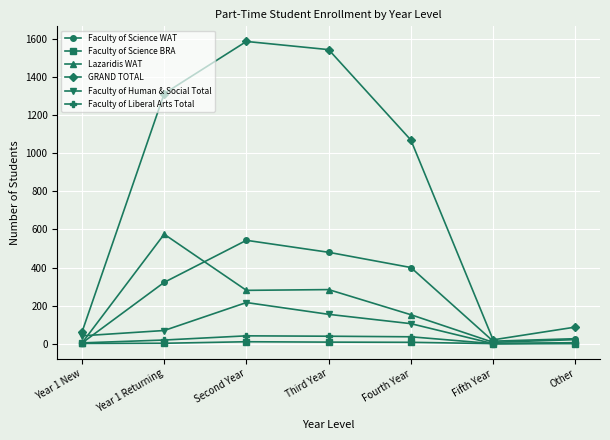

What position from the left is Year 1 New?

1